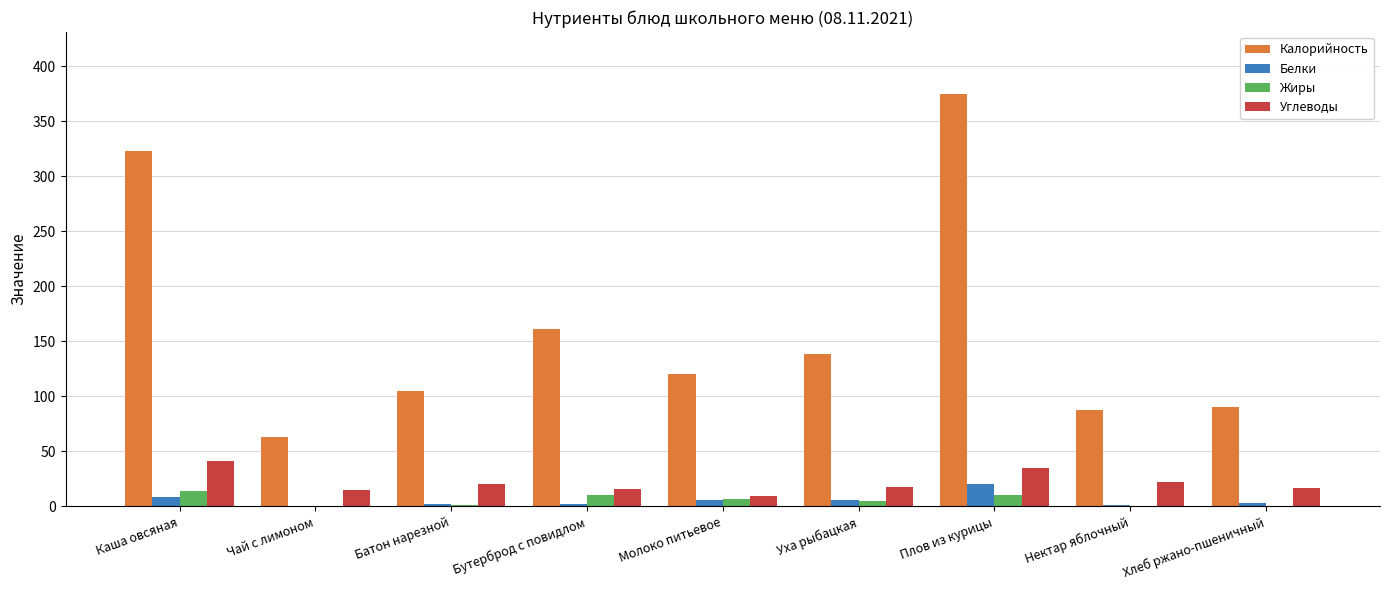

Which series changed the most between Уха рыбацкая and Нектар яблочный?

Калорийность